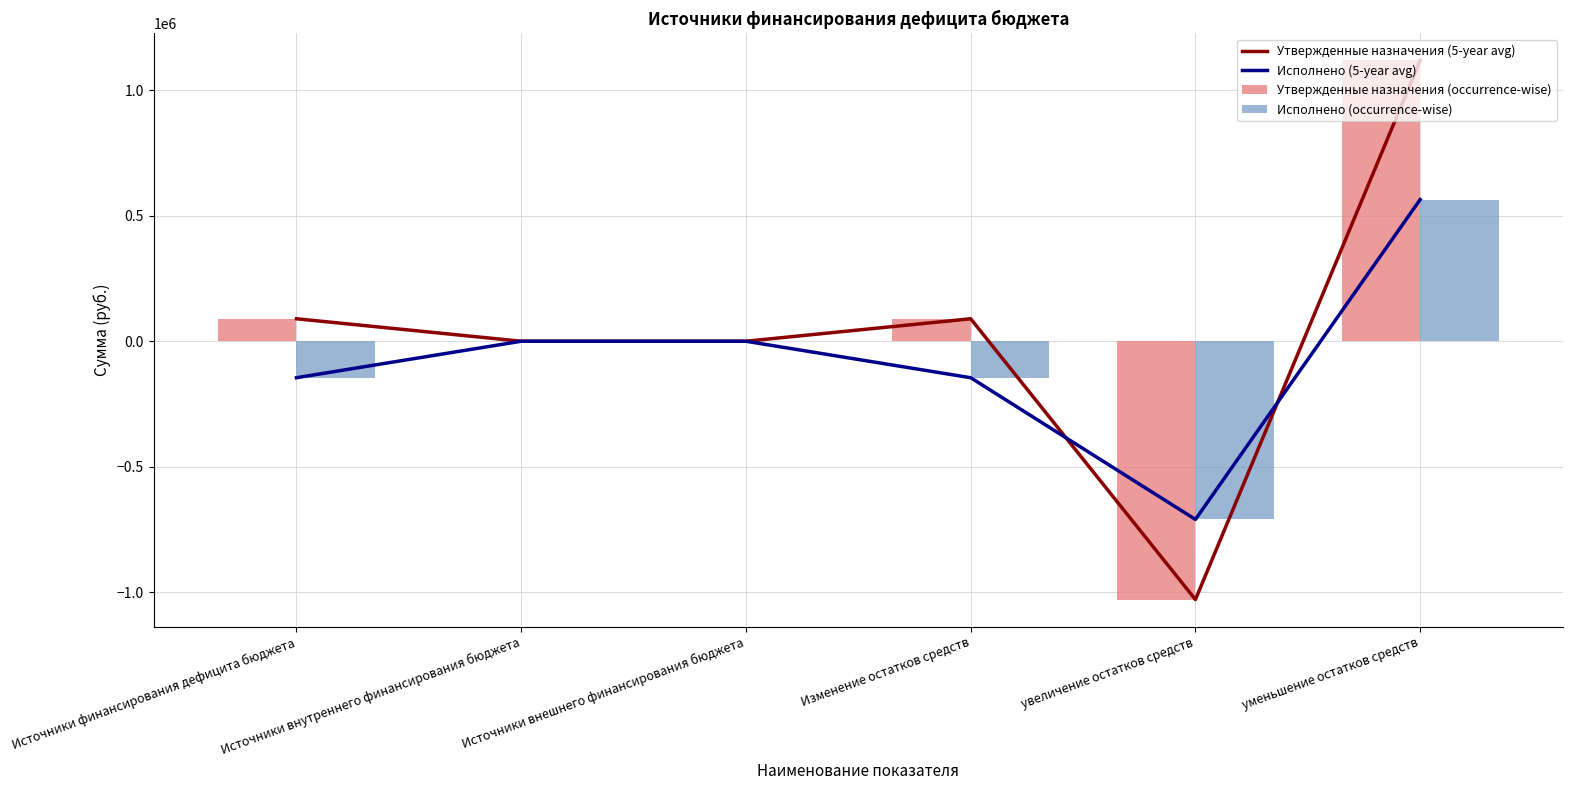

What is the difference between the highest and lowest values at уменьшение остатков средств?

554178.5